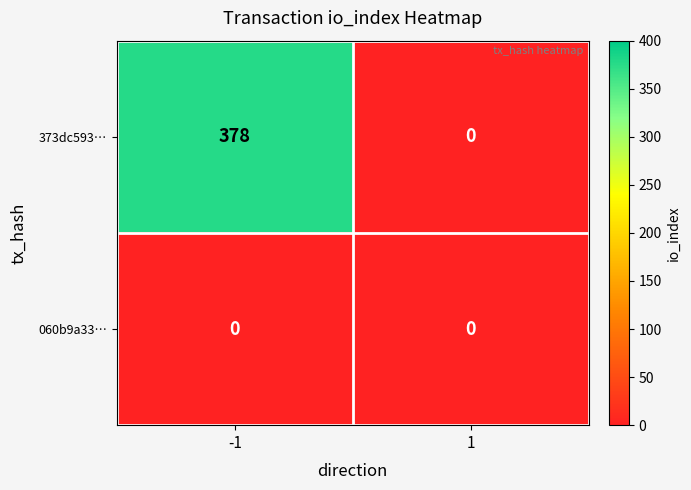

What is the average value of the 373dc593… series?

189